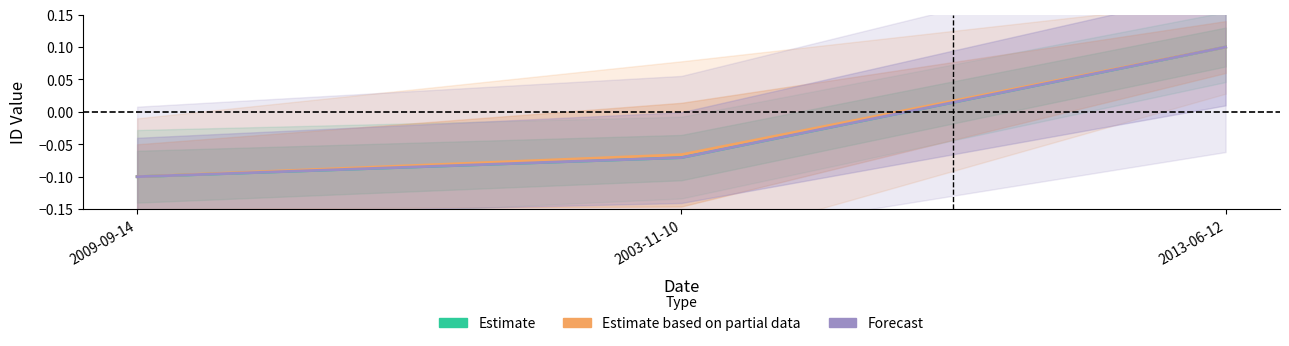

What are all the series names shown in the legend?

Estimate, Estimate based on partial data, Forecast